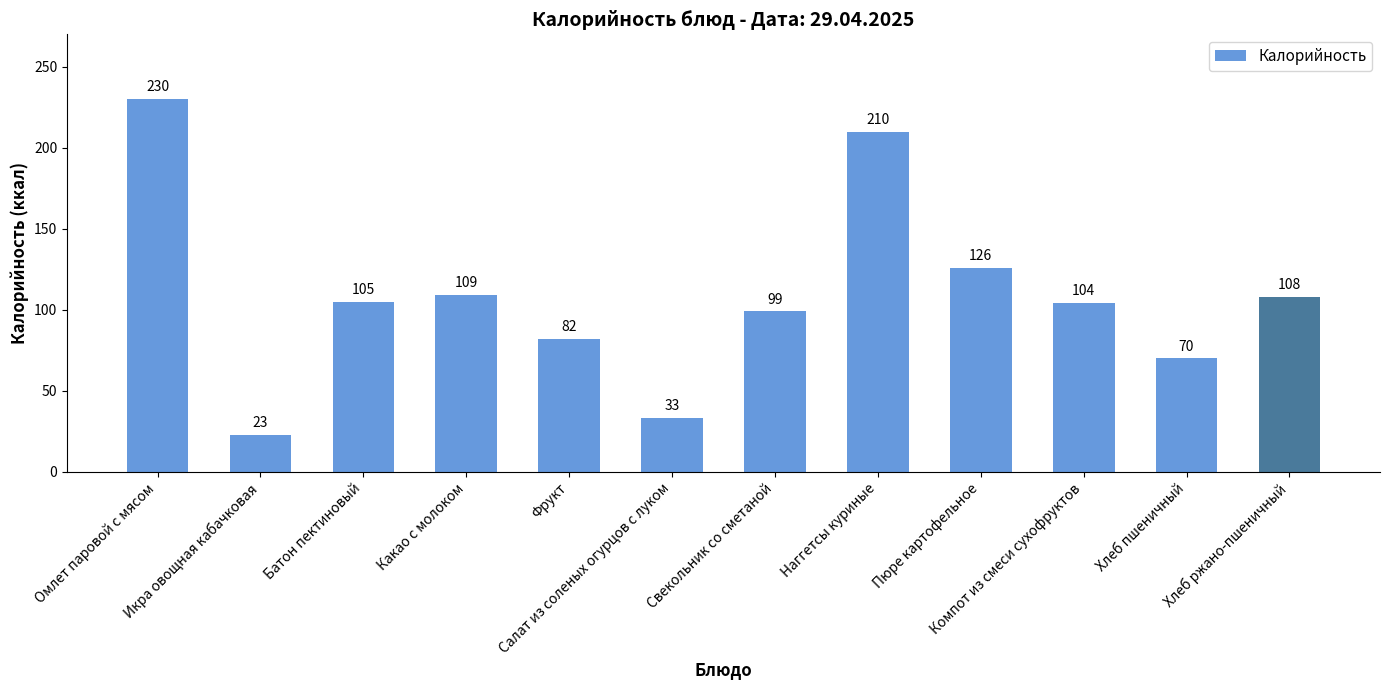

Reading left to right, extract all data points from this chart.

230	23	105	109	82	33	99	210	126	104	70	108